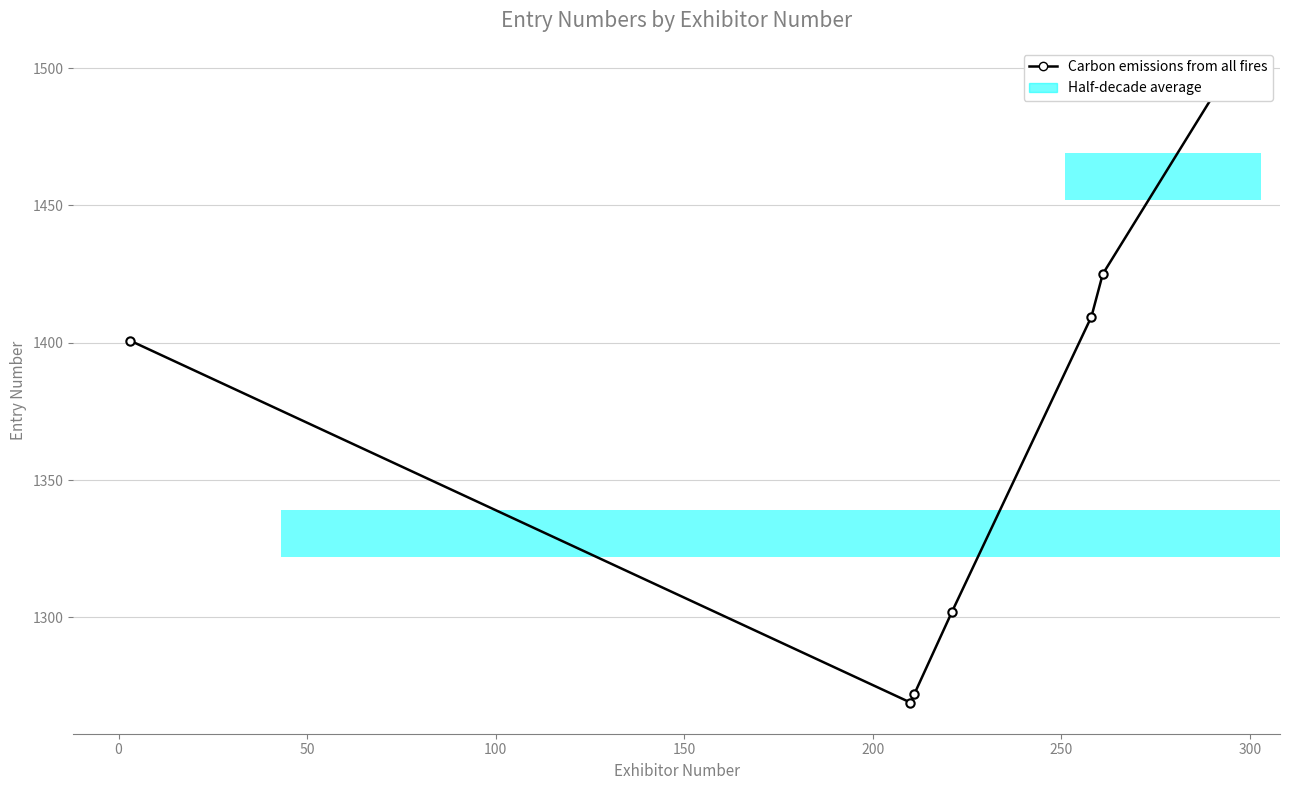

Are the bars horizontal?

Yes